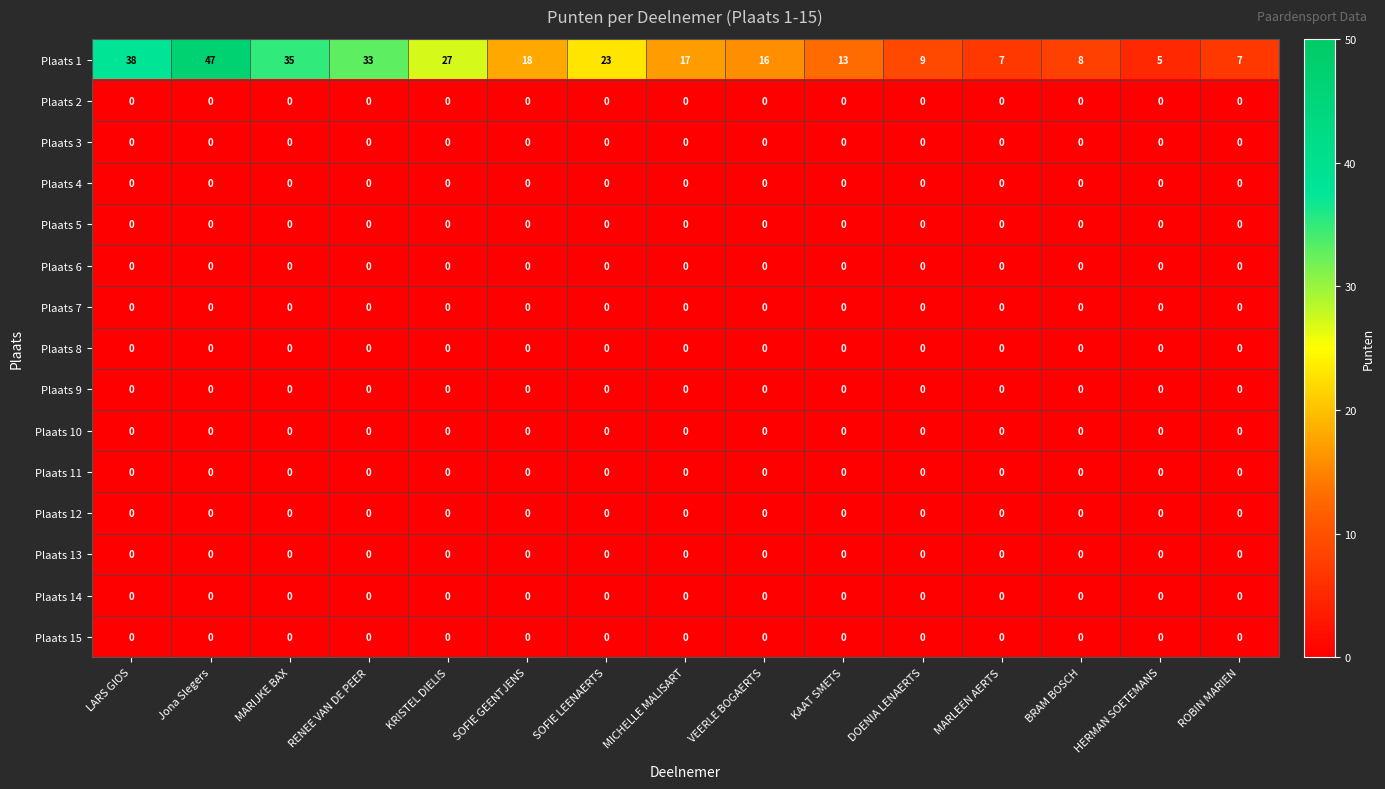

Which series has the largest range (max minus min)?

Plaats 1